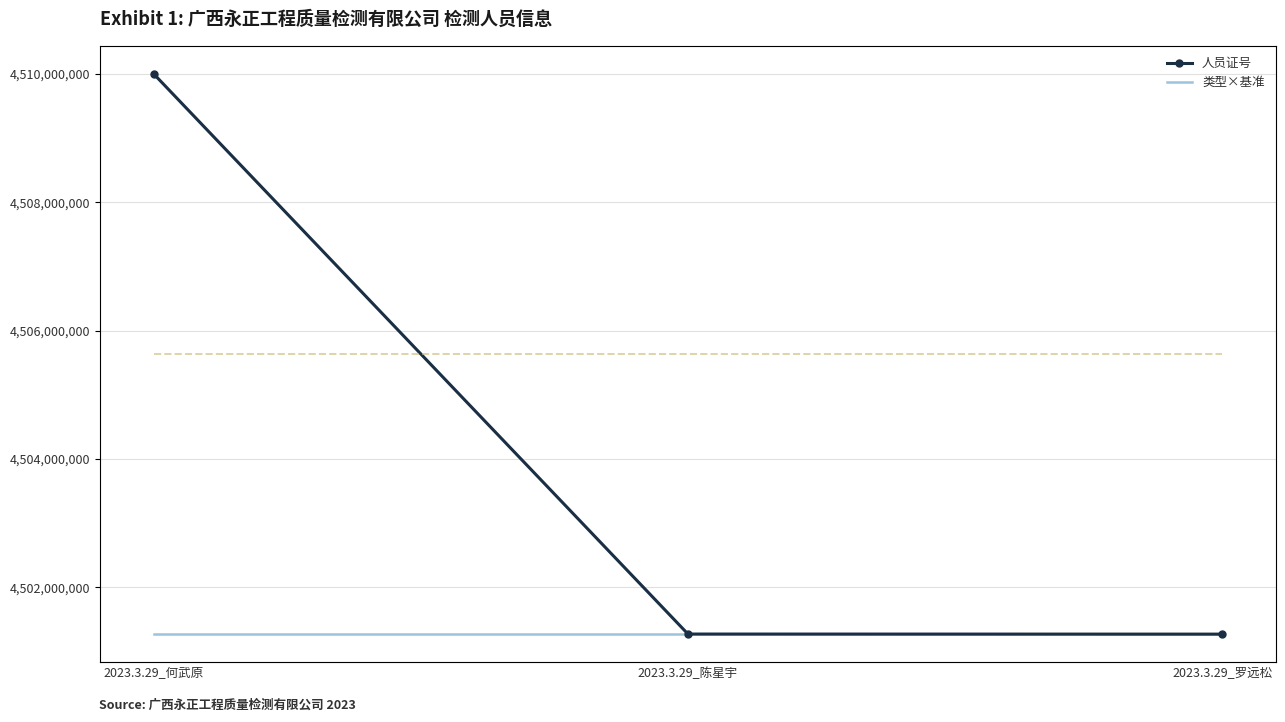

Rank the categories by 填0就可以 value from lowest to highest.

2023.3.29_何武原, 2023.3.29_陈星宇, 2023.3.29_罗远松